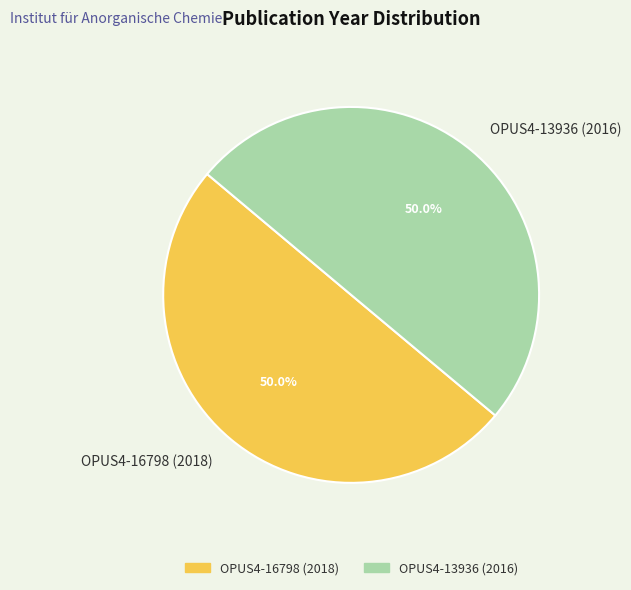

True or false: OPUS4-16798 (2018) accounts for 50% of the total.

True